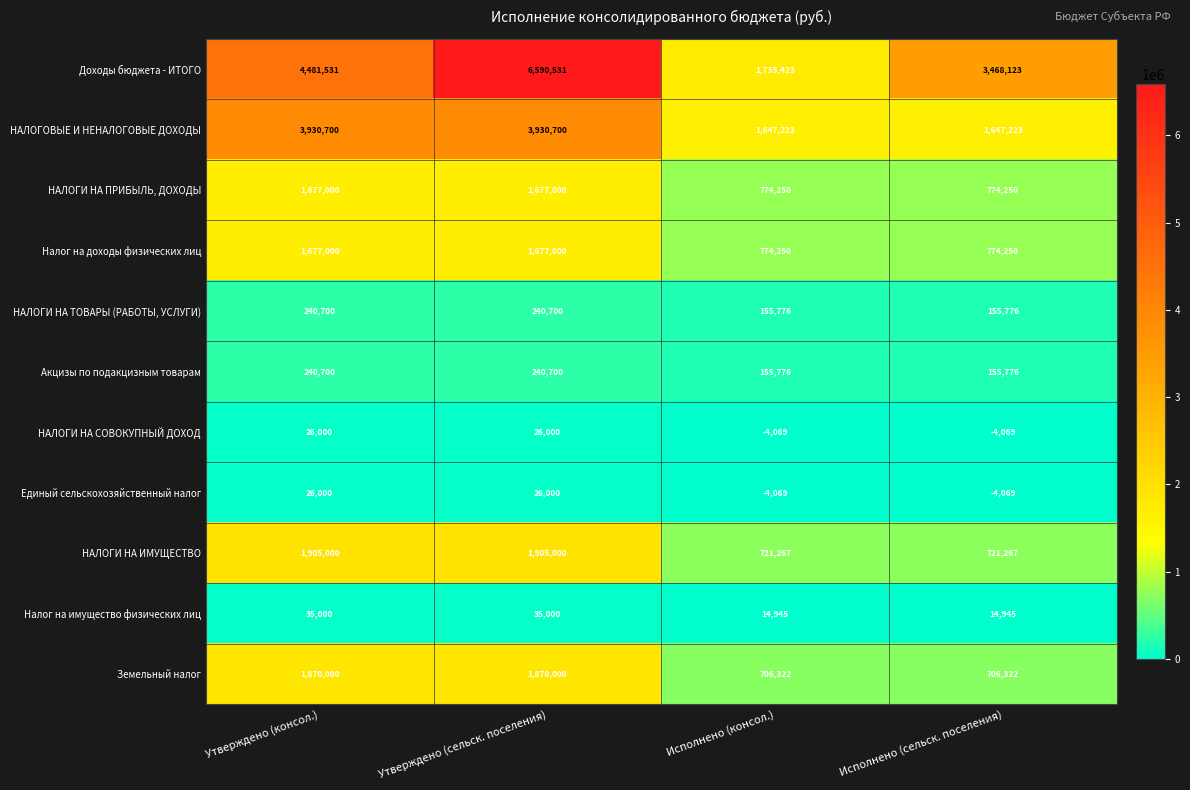

What is the sum of the Налог на имущество физических лиц values at Исполнено (сельск. поселения) and Утверждено (сельск. поселения)?

49945